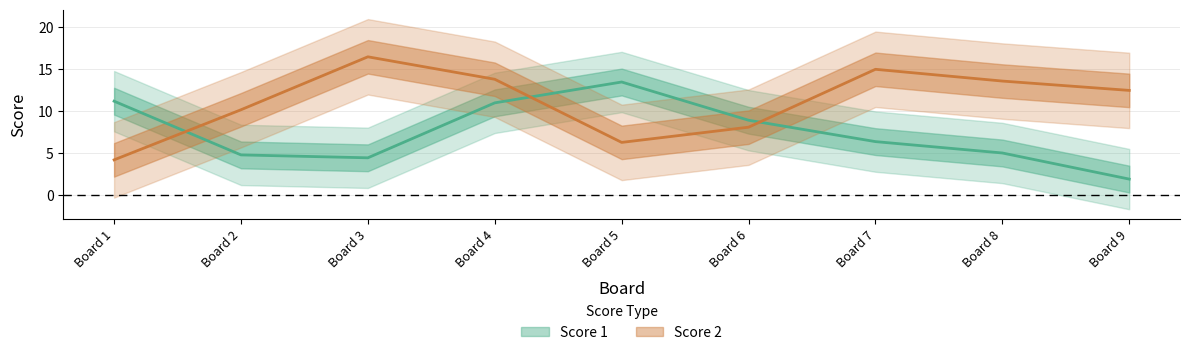

What is the difference between the highest and lowest values at 6?

2